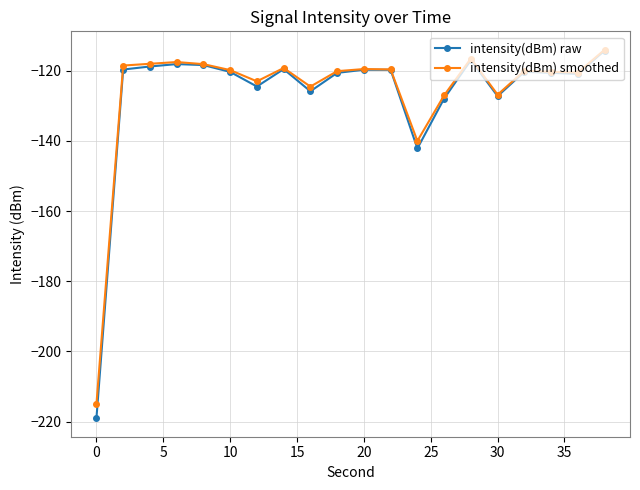

True or false: intensity(dBm) smoothed has more than 0 points higher than both neighbors.

True